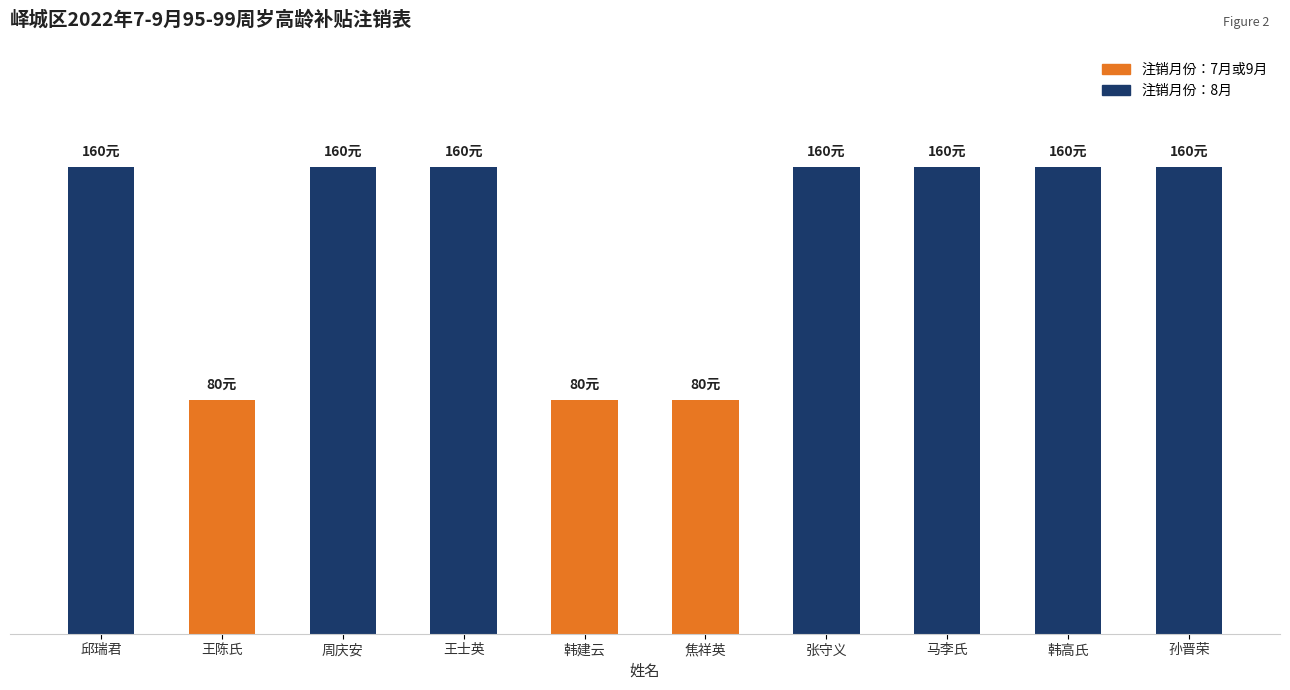

Does the chart contain any negative values?

No